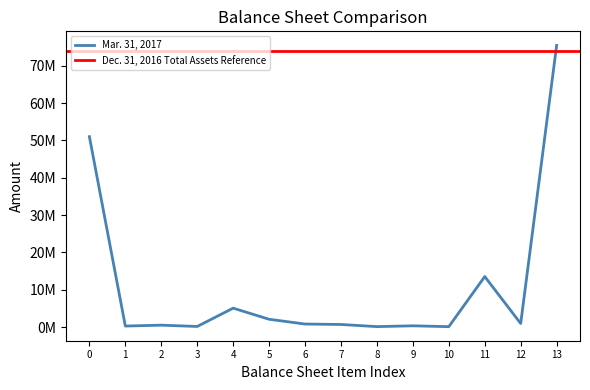

What is the difference between the maximum and minimum values?

75346773